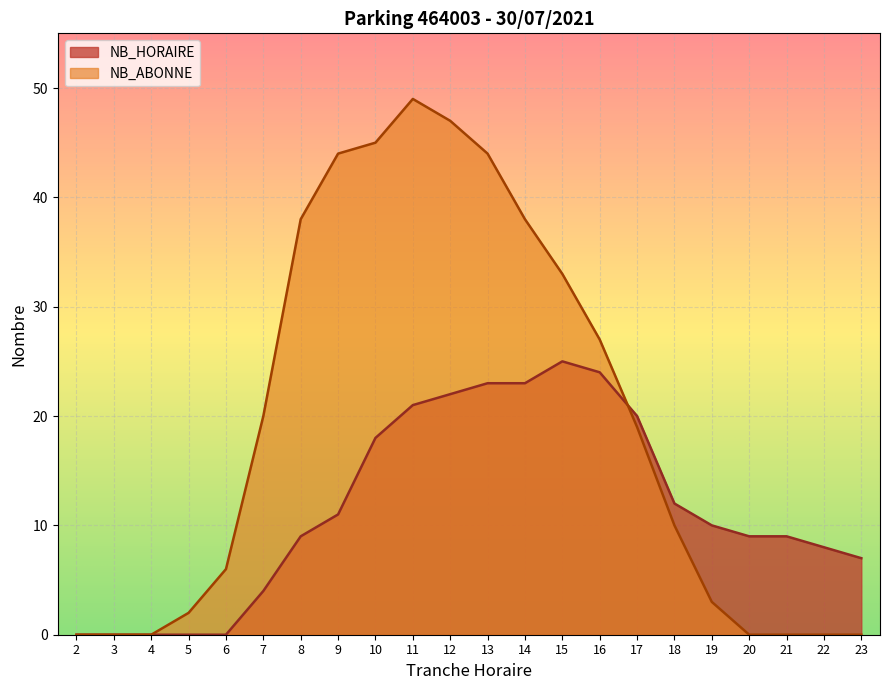

Rank the series by their average value, from highest to lowest.

NB_ABONNE, NB_HORAIRE